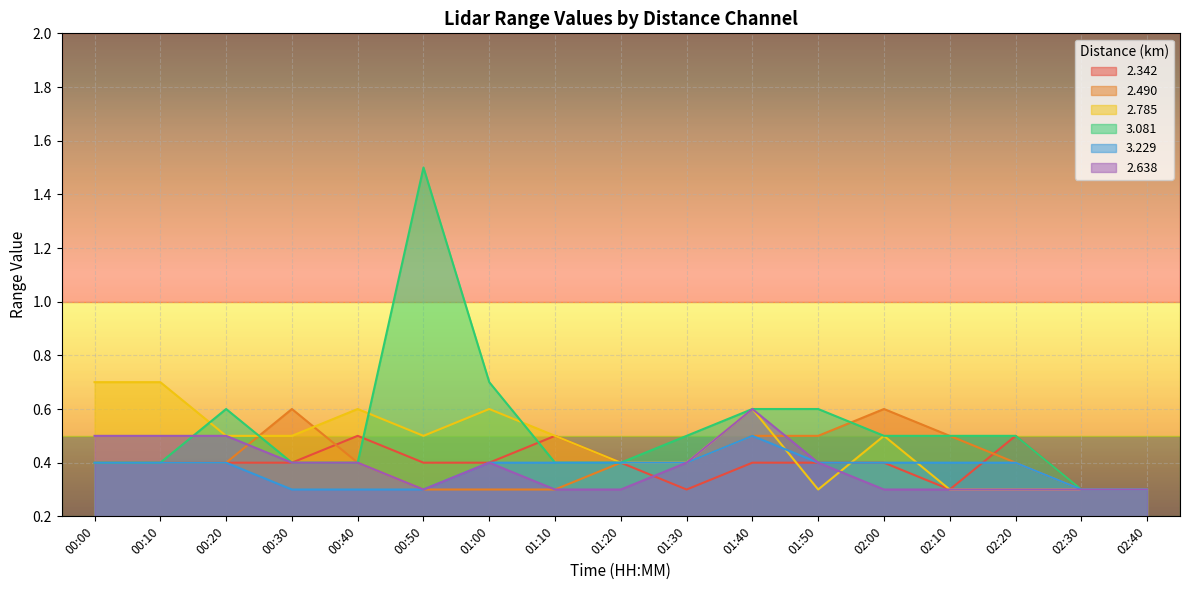

Rank the series by their maximum value, from highest to lowest.

3.081, 2.785, 2.490, 2.638, 2.342, 3.229